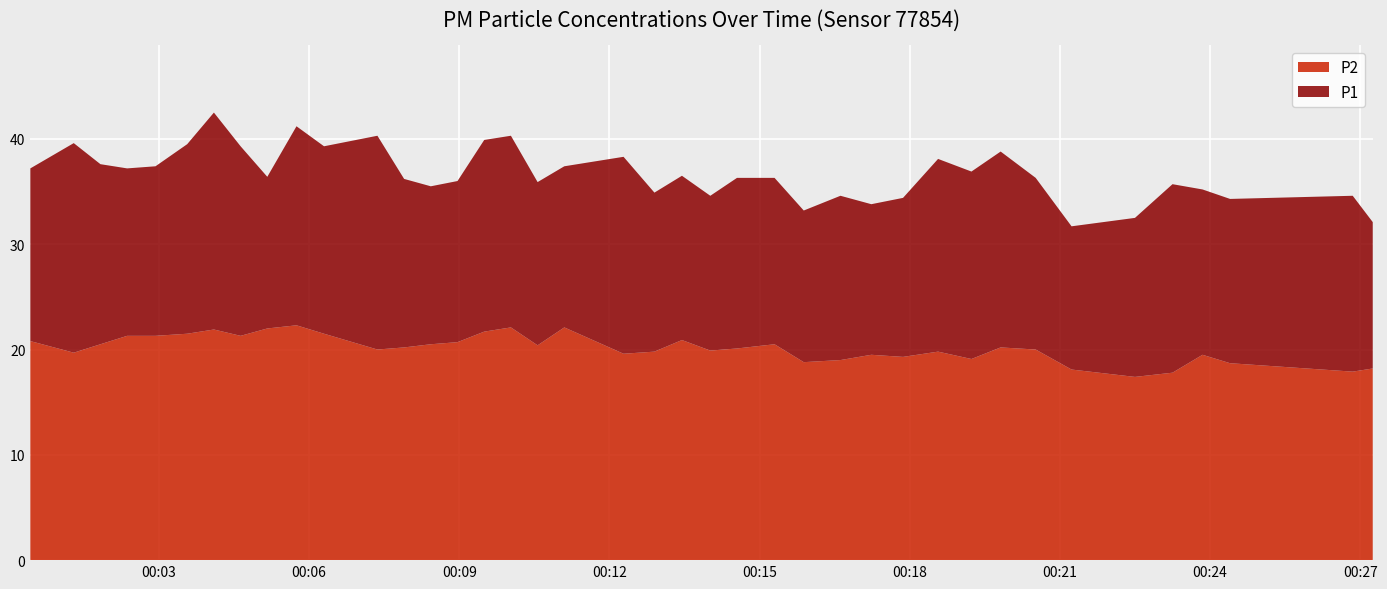

Reading left to right, transcribe all the data shown in this chart.

P1: 00:00=37.2	00:01=39.6	00:02=37.6	00:02=37.2	00:03=37.4	00:03=39.5	00:04=42.5	00:04=39.3	00:05=36.4	00:05=41.2	00:06=39.3	00:07=40.3	00:07=36.2	00:08=35.5	00:08=36.0	00:09=39.9	00:10=40.3	00:10=35.9	00:11=37.4	00:12=38.3	00:12=34.9	00:13=36.5	00:14=34.6	00:14=36.3	00:15=36.3	00:15=33.2	00:16=34.6	00:17=33.8	00:17=34.4	00:18=38.1	00:19=36.9	00:19=38.8	00:20=36.3	00:21=31.7	00:22=32.5	00:23=35.7	00:23=35.2	00:24=34.3	00:26=34.6	00:27=32.1
P2: 00:00=20.8	00:01=19.7	00:02=20.5	00:02=21.3	00:03=21.3	00:03=21.5	00:04=21.9	00:04=21.3	00:05=22.0	00:05=22.3	00:06=21.5	00:07=20.0	00:07=20.2	00:08=20.5	00:08=20.7	00:09=21.7	00:10=22.1	00:10=20.4	00:11=22.1	00:12=19.6	00:12=19.8	00:13=20.9	00:14=19.9	00:14=20.1	00:15=20.5	00:15=18.8	00:16=19.0	00:17=19.5	00:17=19.3	00:18=19.8	00:19=19.1	00:19=20.2	00:20=20.0	00:21=18.1	00:22=17.4	00:23=17.8	00:23=19.5	00:24=18.7	00:26=17.9	00:27=18.2